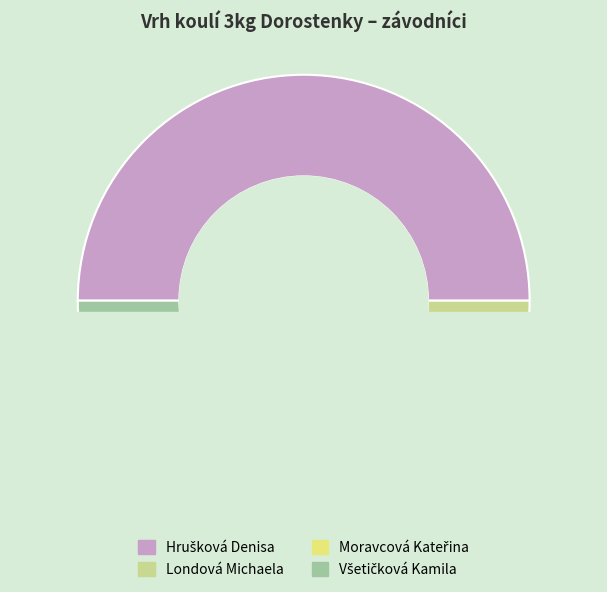

Do Hrušková Denisa and Londová Michaela together represent more than half of the pie?

Yes